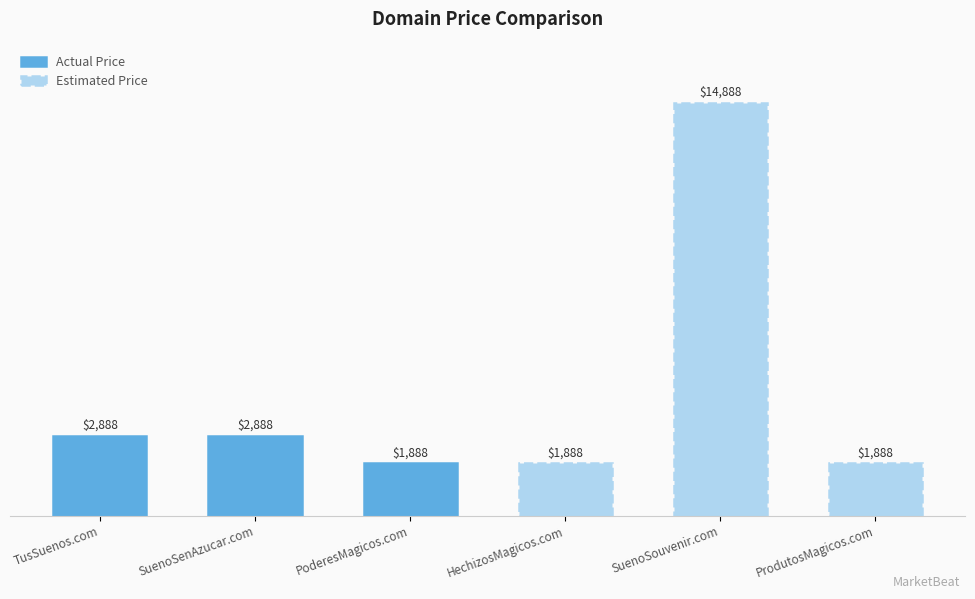

Rank the series by their average value, from lowest to highest.

Actual Price, Estimated Price